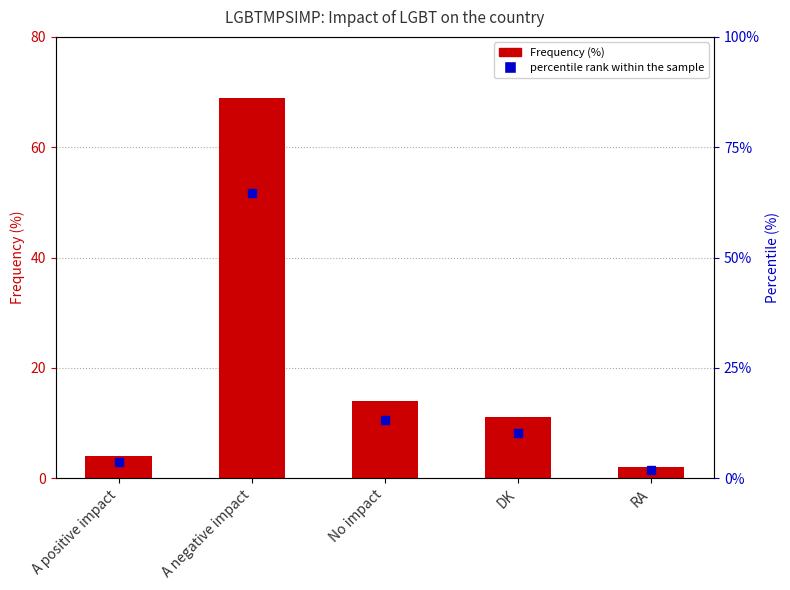

True or false: the data shows 14 at No impact.

True